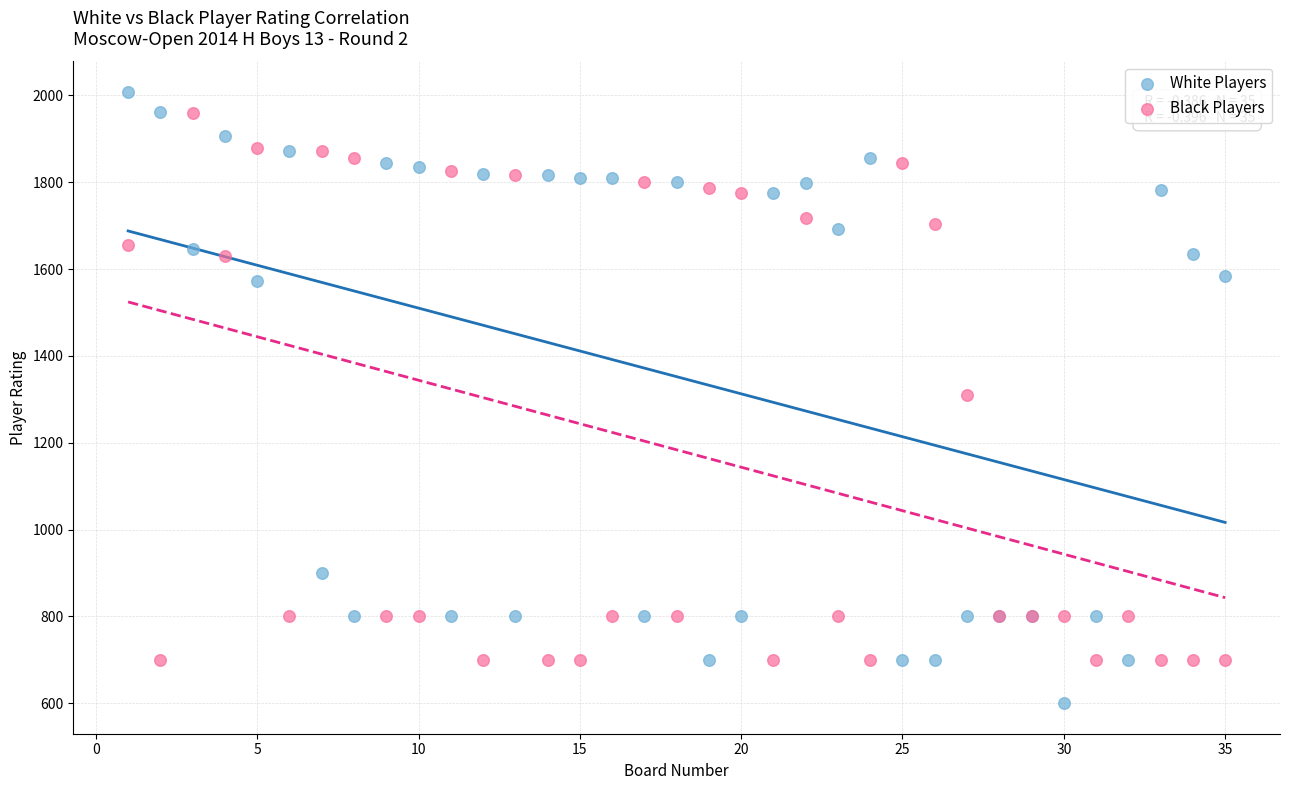

Which series reaches the minimum Y coordinate?

White Players